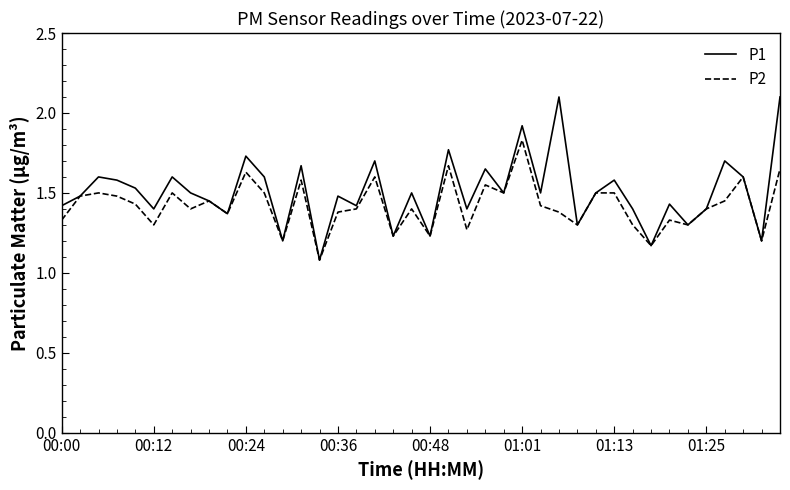

List the series in order of their peak value, lowest first.

P2, P1